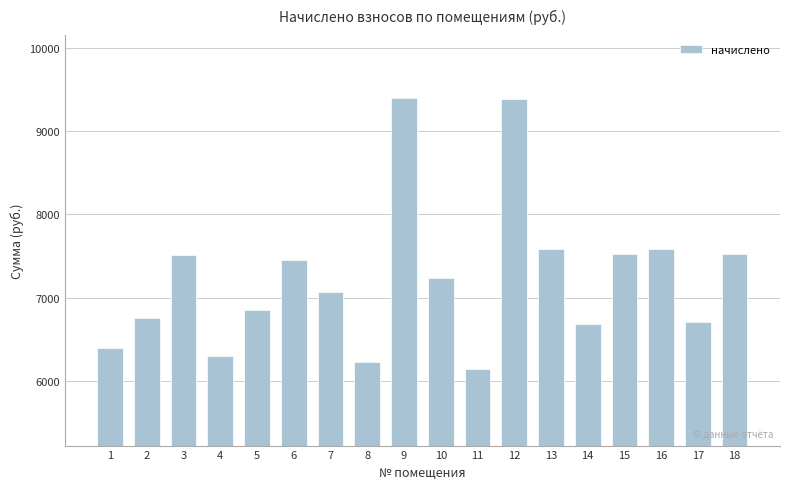

What is the approximate value at 8?

6220.8